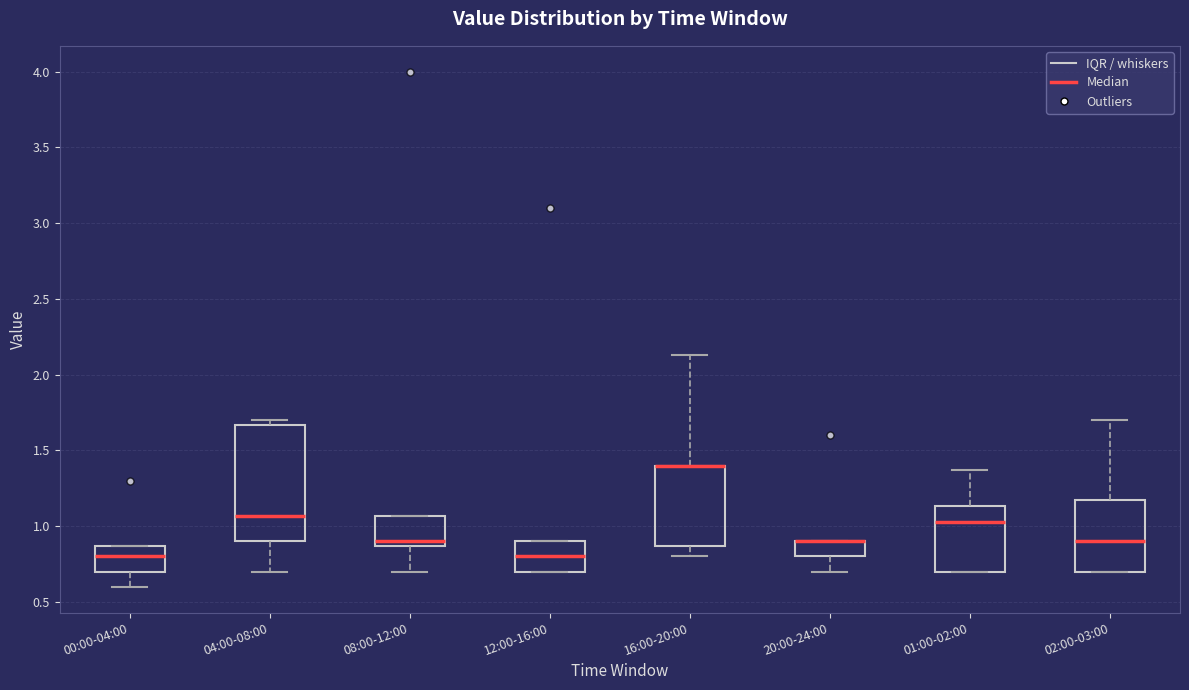

Reading left to right, transcribe this box plot: for each box, give where its median line is, the range the box spans, and where its two whiskers end, as read against the y-axis. The values are not printed on the chart, so give them approximately, as read against the axis.

00:00-04:00: median 0.80, box 0.70 to 0.85, whiskers 0.60 to 0.85
04:00-08:00: median 1.05, box 0.90 to 1.65, whiskers 0.70 to 1.70
08:00-12:00: median 0.90, box 0.85 to 1.05, whiskers 0.70 to 1.05
12:00-16:00: median 0.80, box 0.70 to 0.90, whiskers 0.70 to 0.90
16:00-20:00: median 1.40 (drawn on the box's upper edge), box 0.85 to 1.40, whiskers 0.80 to 2.15
20:00-24:00: median 0.90 (drawn on the box's upper edge), box 0.80 to 0.90, whiskers 0.70 to 0.90
01:00-02:00: median 1.05, box 0.70 to 1.15, whiskers 0.70 to 1.35
02:00-03:00: median 0.90, box 0.70 to 1.15, whiskers 0.70 to 1.70